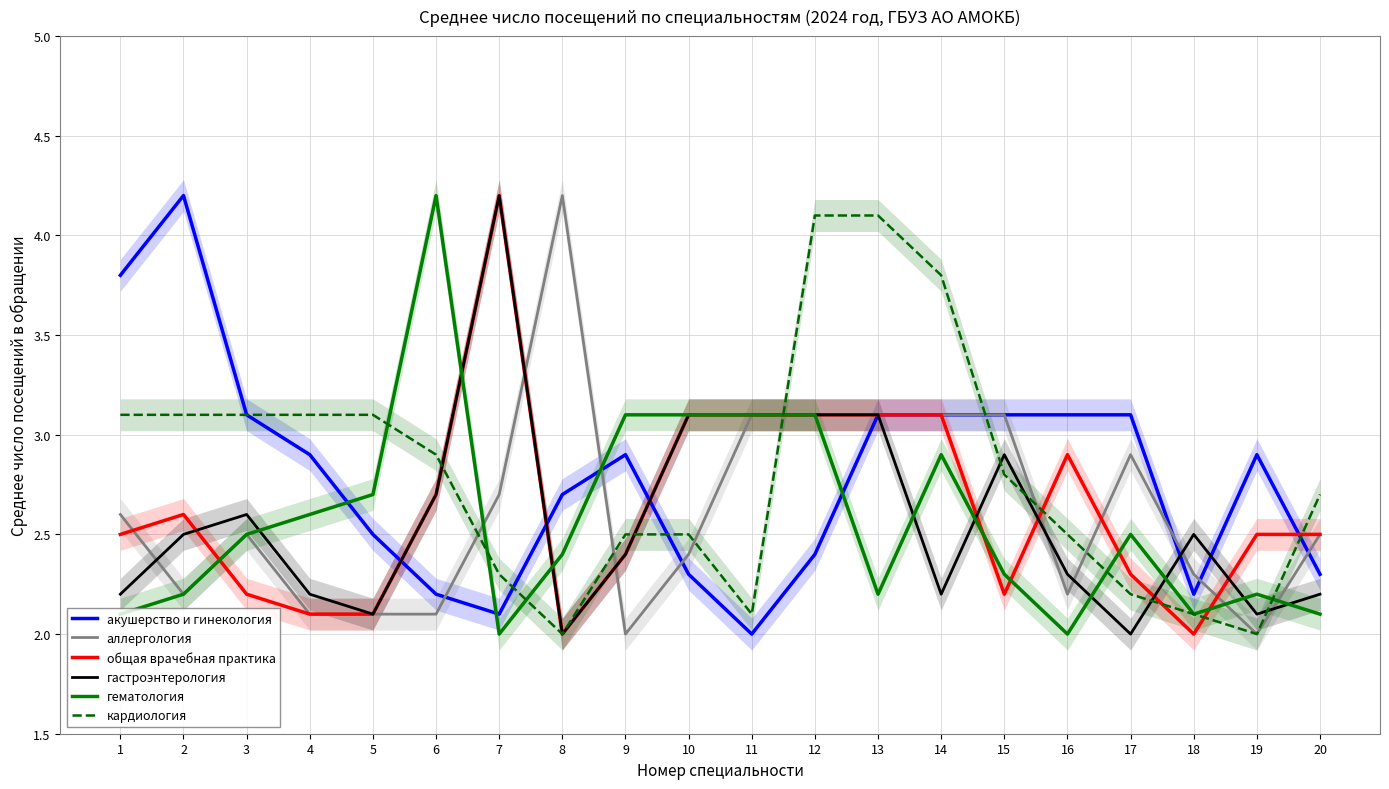

At how many categories does at least one series exceed 2?

20